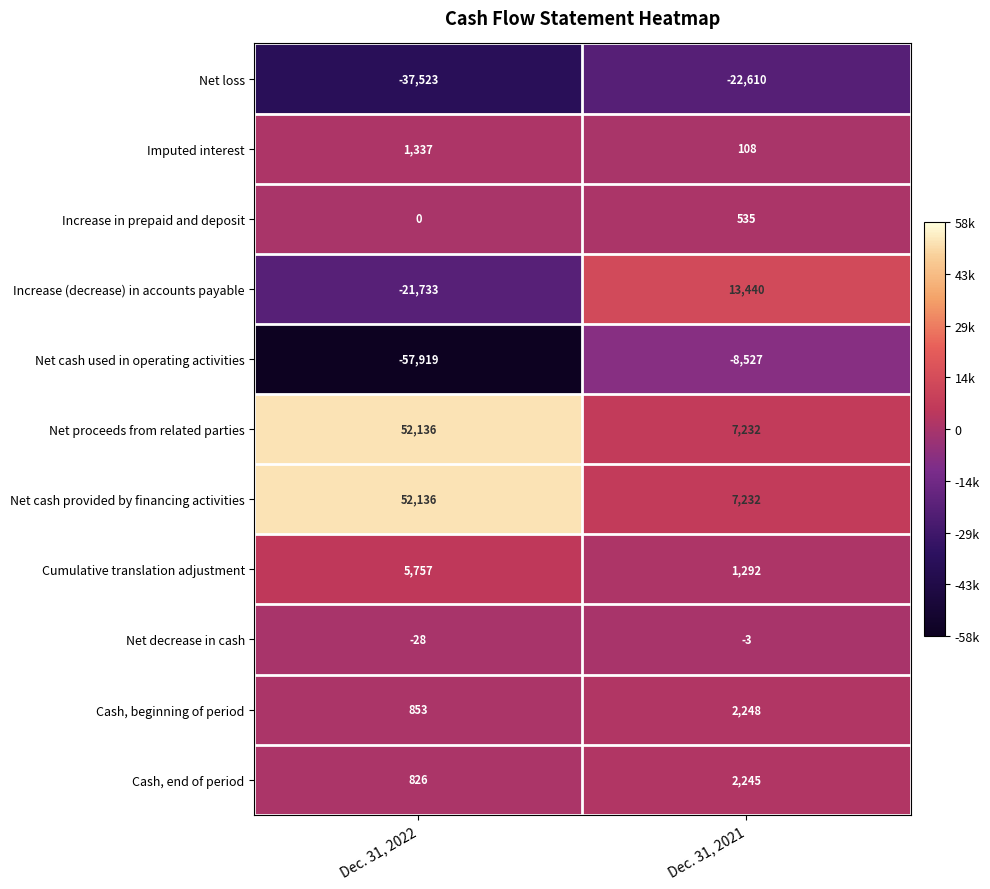

What is the difference between the highest and lowest values at Dec. 31, 2021?

36050